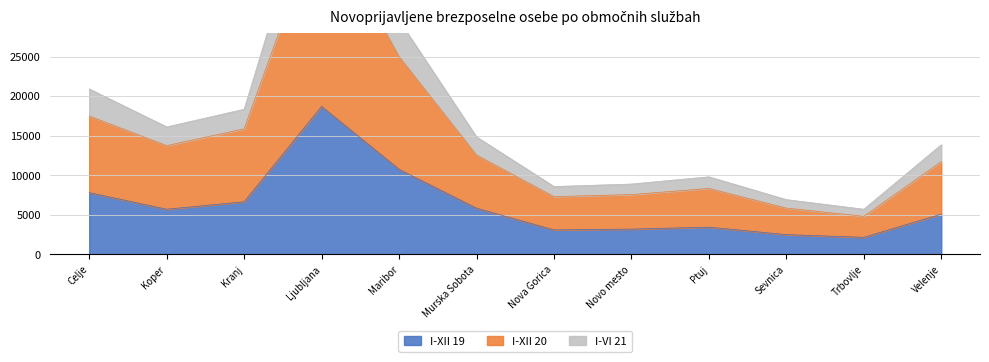

Which category has the highest value in the I-XII 19 series?

Ljubljana